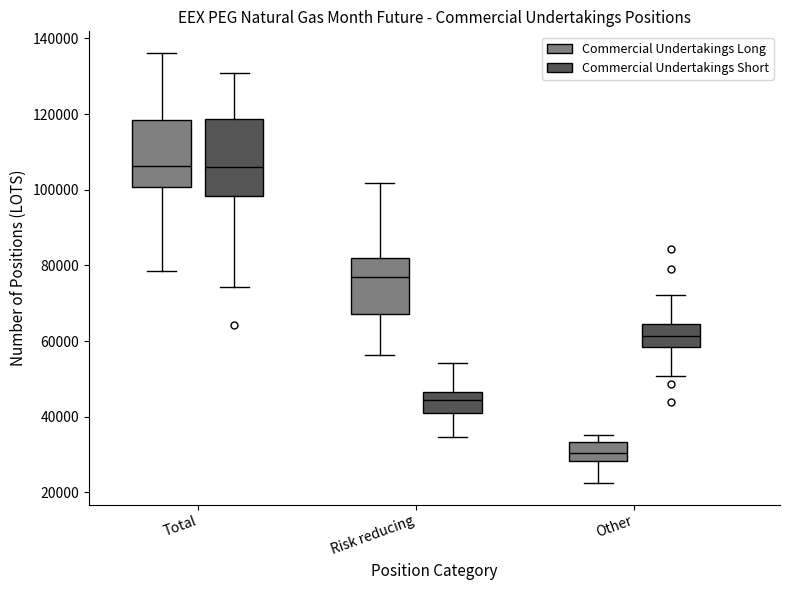

Reading left to right, transcribe this box plot: for each box, give where its median line is, the range the box spans, and where its two whiskers end, as read against the y-axis. The values are not printed on the chart, so give them approximately, as read against the axis.

Total (Commercial Undertakings Long): median 106000, box 100000 to 118000, whiskers 78000 to 136000
Total (Commercial Undertakings Short): median 106000, box 98000 to 118000, whiskers 74000 to 130000
Risk reducing (Commercial Undertakings Long): median 76000, box 68000 to 82000, whiskers 56000 to 102000
Risk reducing (Commercial Undertakings Short): median 44000, box 40000 to 46000, whiskers 34000 to 54000
Other (Commercial Undertakings Long): median 30000, box 28000 to 34000, whiskers 22000 to 36000
Other (Commercial Undertakings Short): median 62000, box 58000 to 64000, whiskers 50000 to 72000